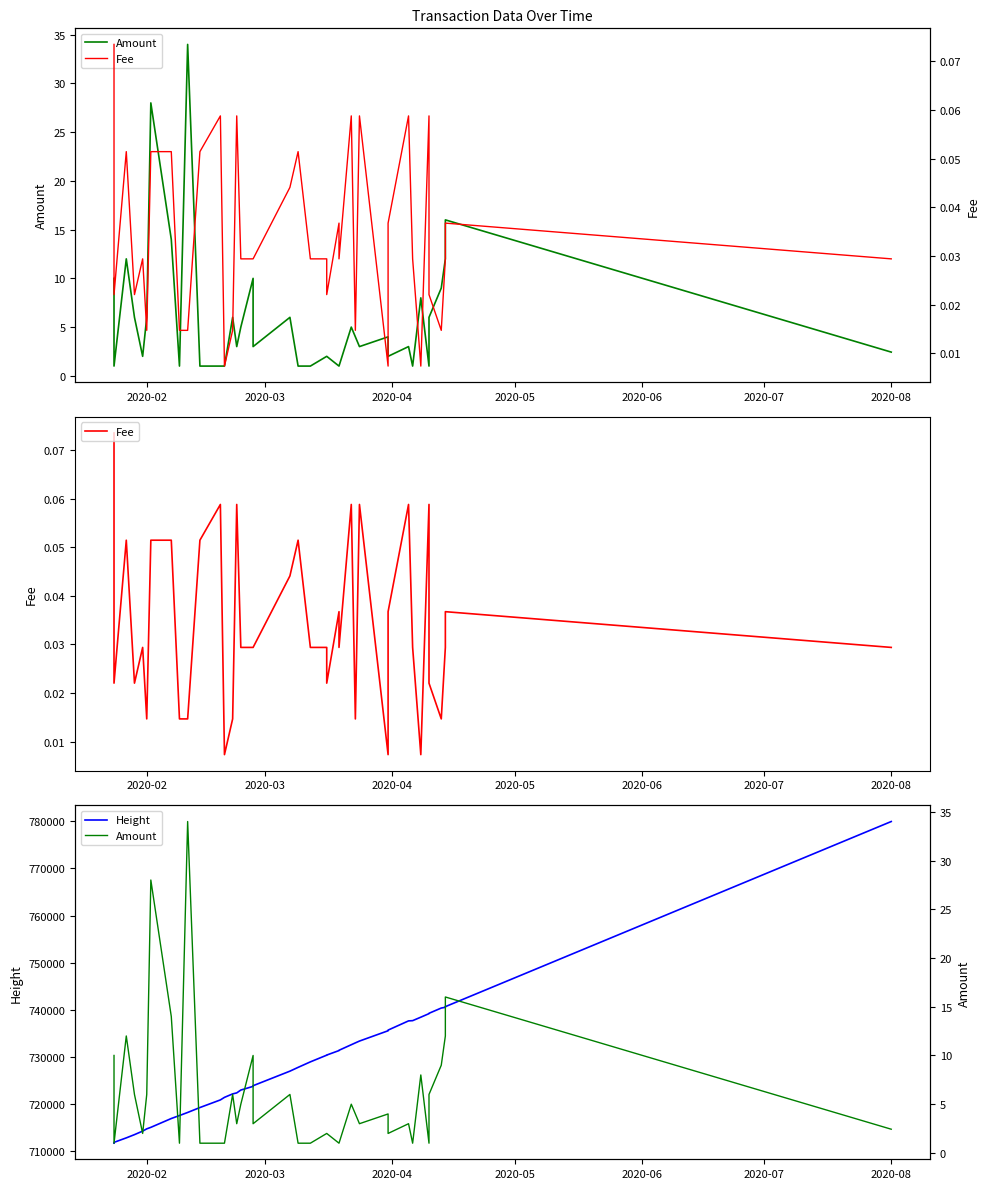

The value of Amount at 23 is 0.6. True or false?

False